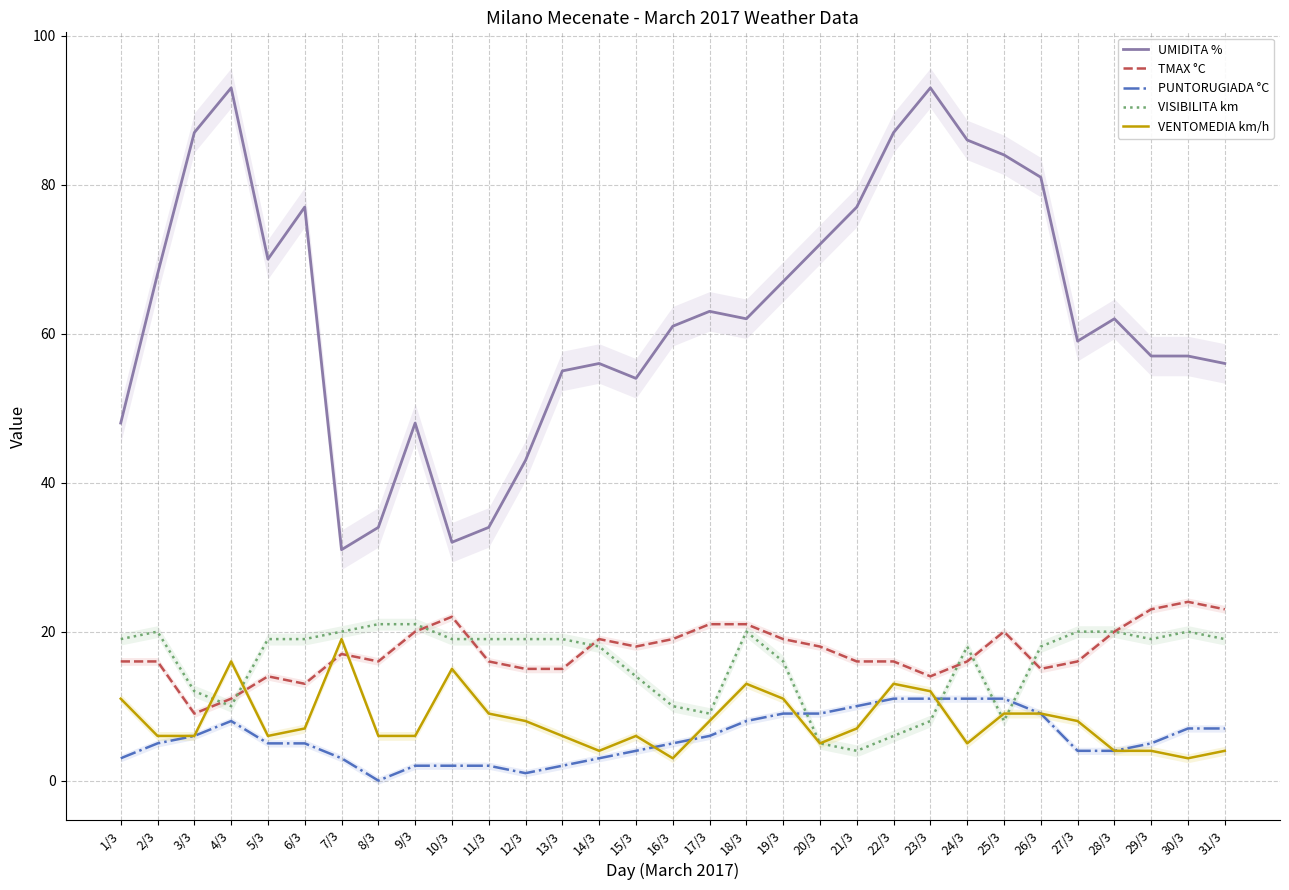

At which category is the sum across all series the highest?

4/3